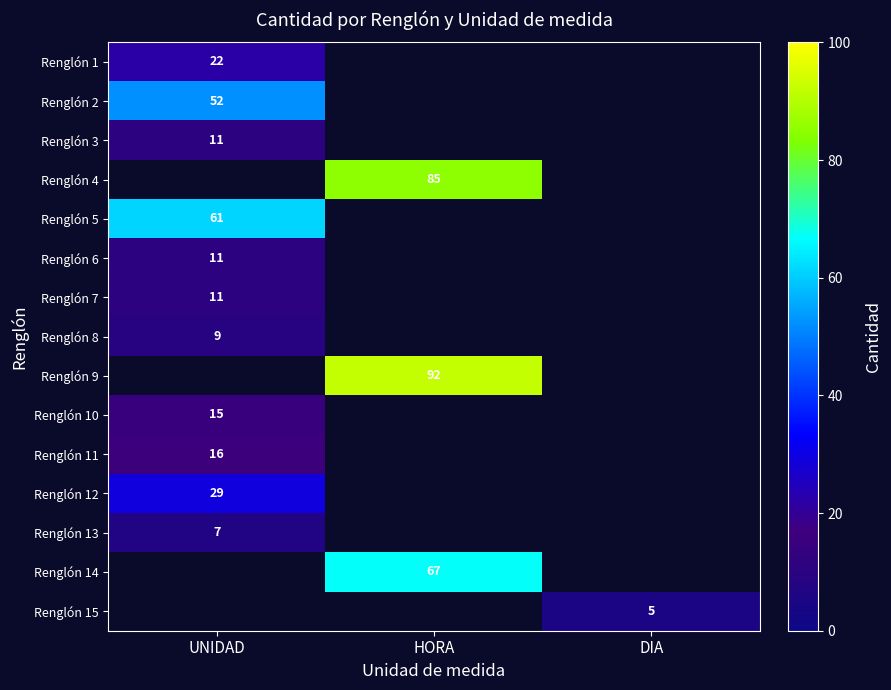

The Renglón 7 series shows 11 at UNIDAD. True or false?

True